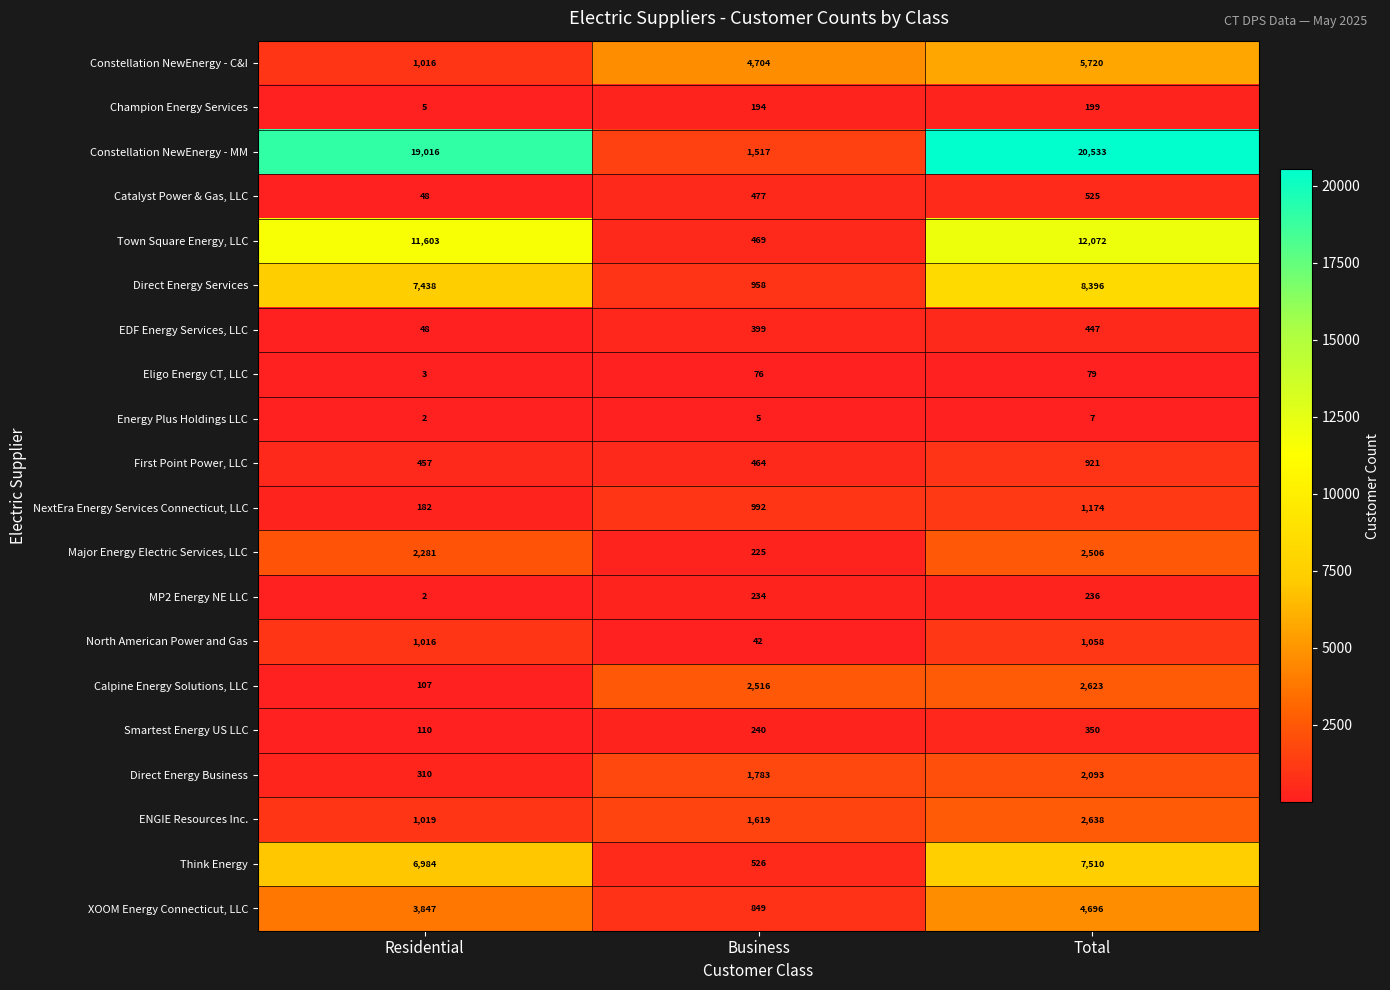

At how many categories does at least one series exceed 15650?

2